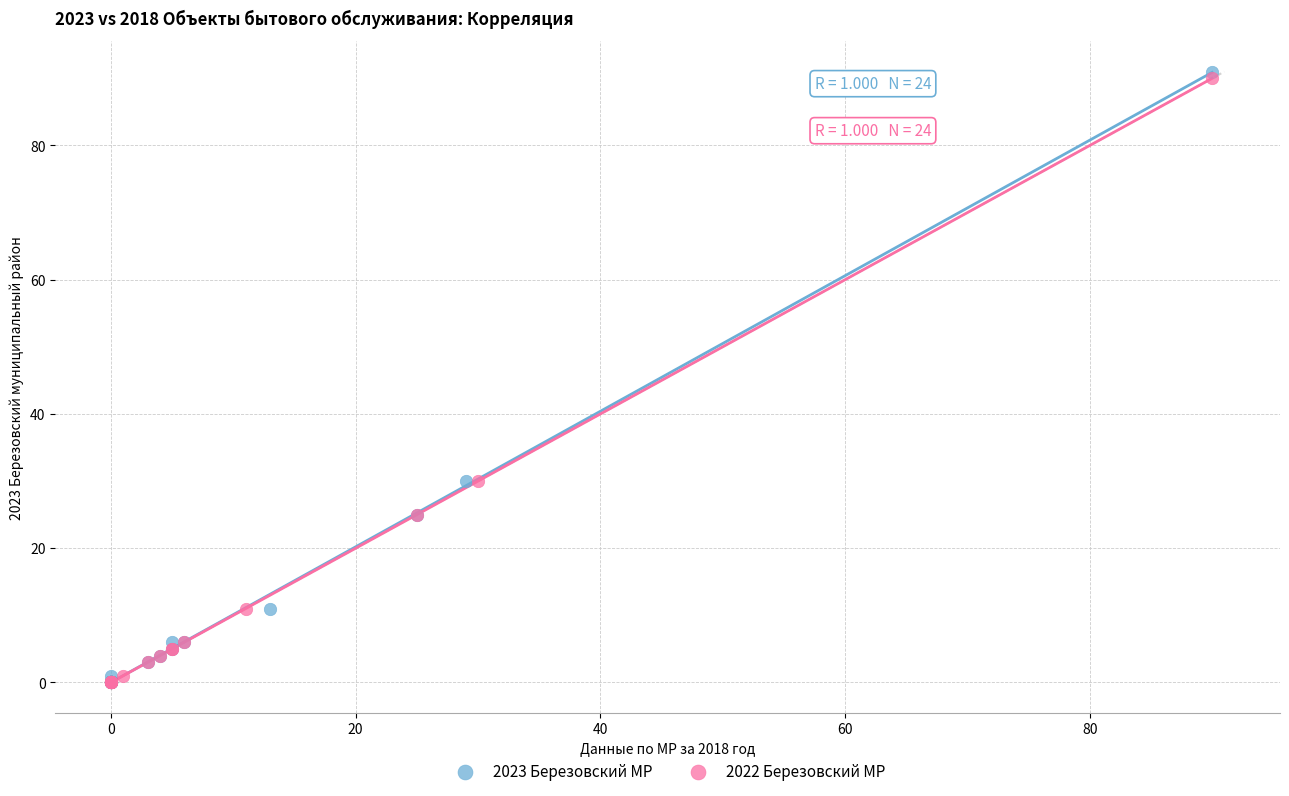

Which series contains the highest Y value?

2023 Березовский МР